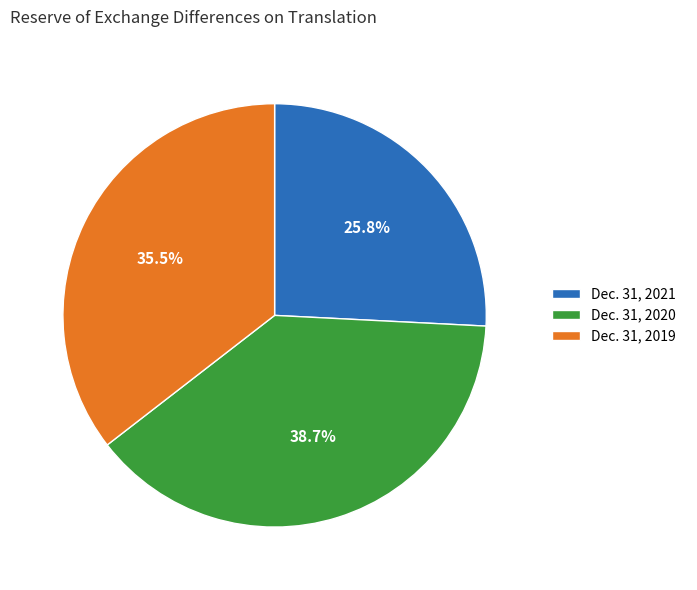

What percentage is NOT represented by Dec. 31, 2021?

74.2%